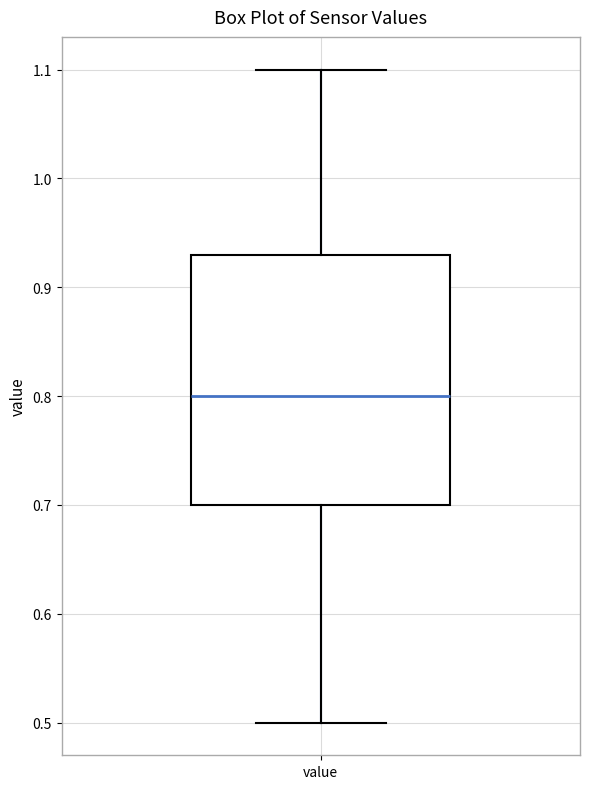

Transcribe this box plot: give where the median line is, the range the box spans, and where the two whiskers end, as read against the y-axis. The values are not printed on the chart, so give them approximately, as read against the axis.

median 0.80, box 0.70 to 0.93, whiskers 0.50 to 1.10